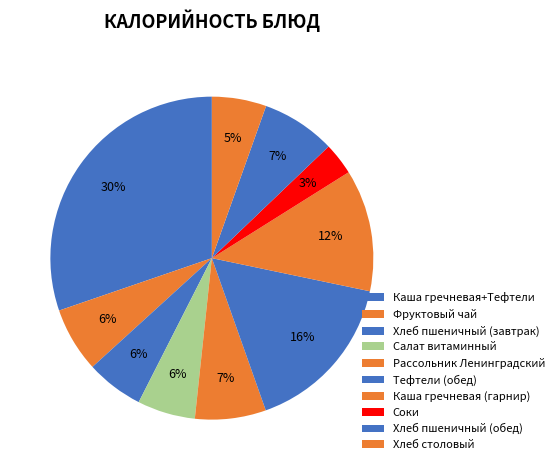

Is it true that Каша гречневая (гарнир) is 1% of the pie?

False